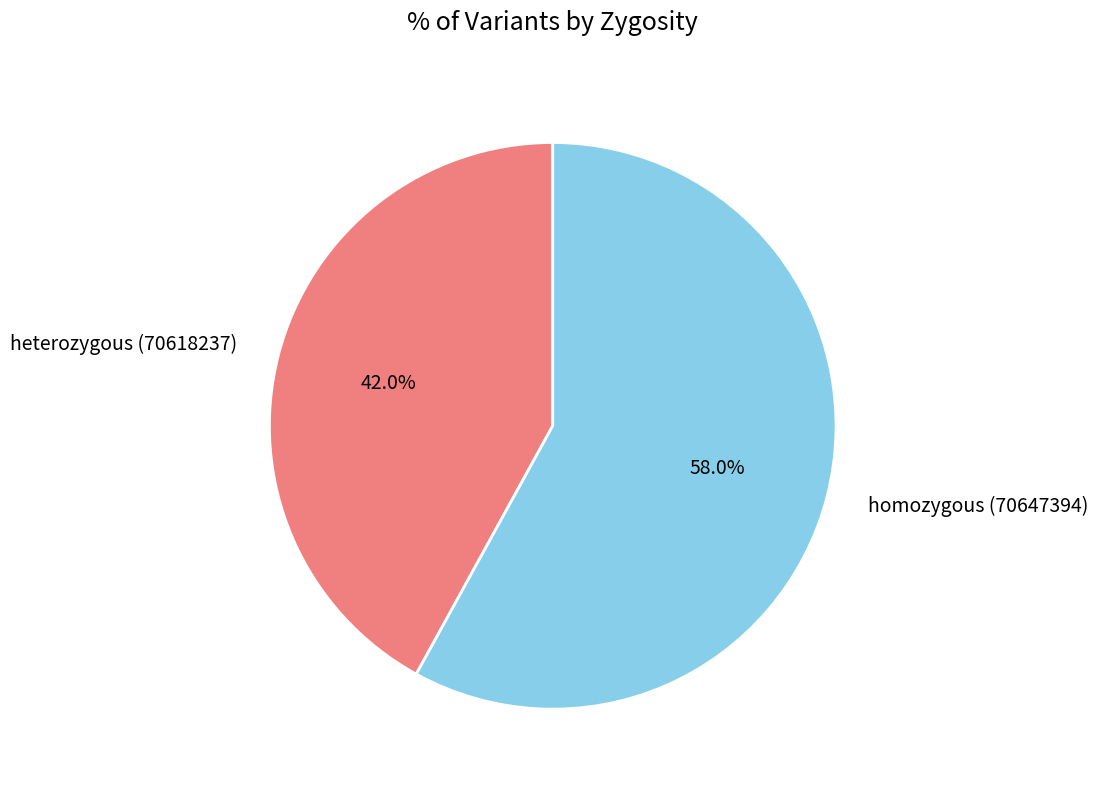

What percentage is the heterozygous (70618237) slice, to the nearest percent?

42%